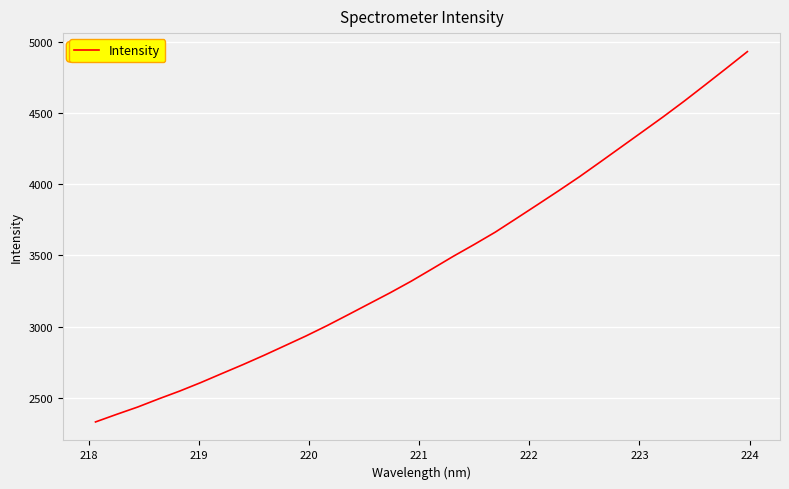

Reading left to right, extract all data points from this chart.

2330.2	2383.3	2434.7	2492.1	2547.1	2606.6	2669.8	2732.4	2797.7	2865.6	2933.9	3006.3	3082.7	3160.0	3237.2	3318.4	3405.2	3492.9	3576.5	3662.9	3758.5	3854.8	3952.0	4051.3	4156.0	4261.7	4367.5	4473.8	4583.8	4698.2	4813.7	4930.5